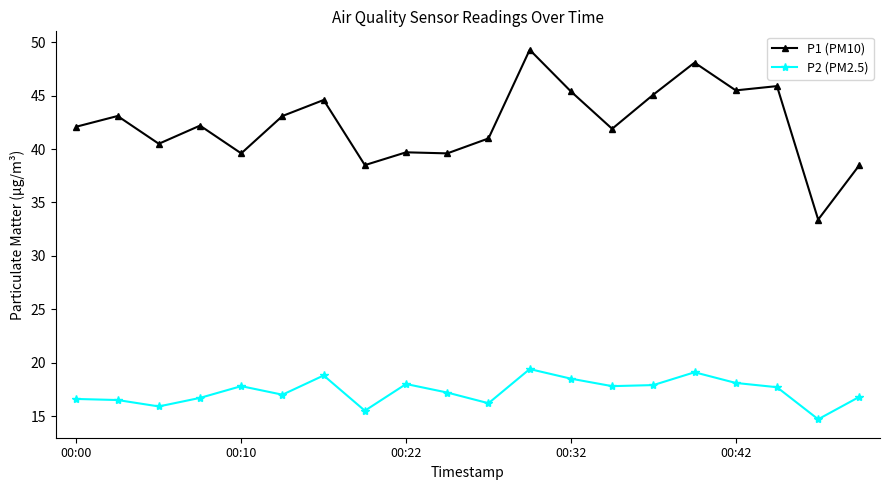

Which series has the largest range (max minus min)?

P1 (PM10)